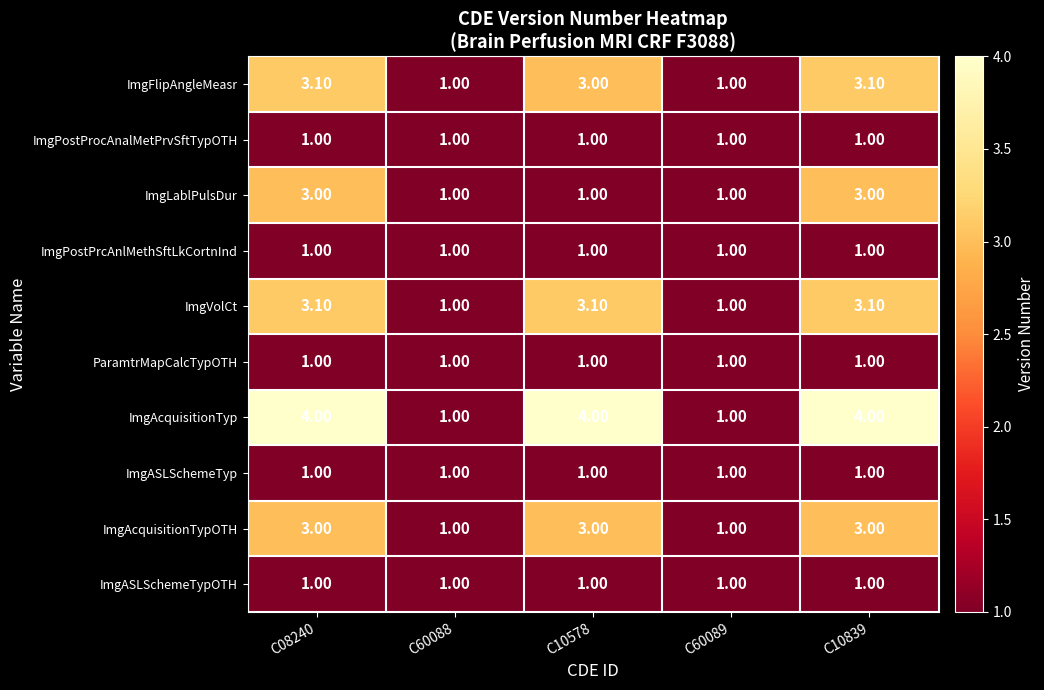

Between C08240 and C60088, which series saw the biggest shift?

ImgAcquisitionTyp